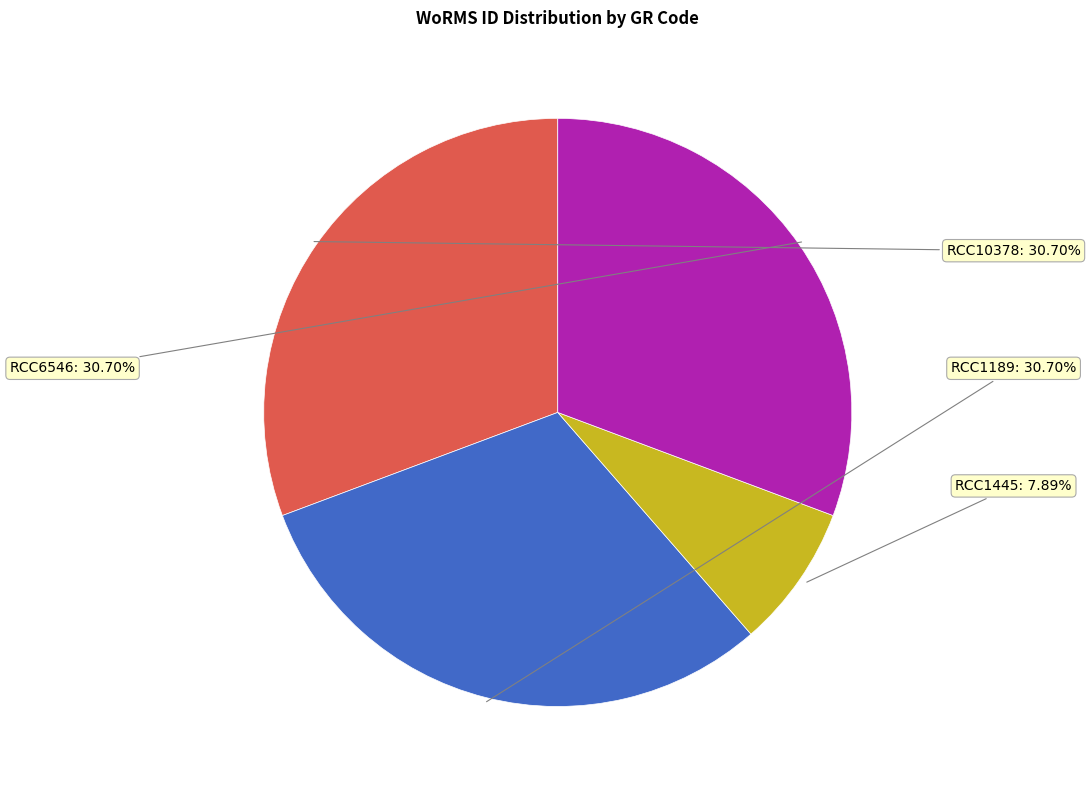

Is there a majority slice in this chart?

No